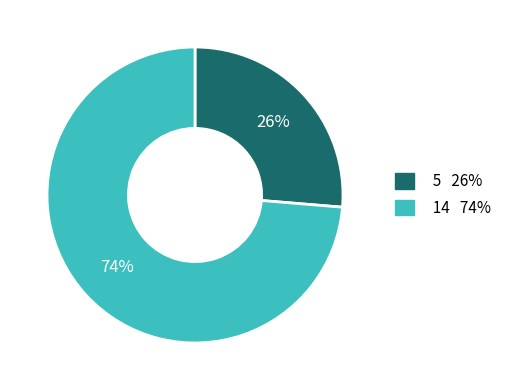

Combined, do 5 and 14 account for over 50%?

Yes